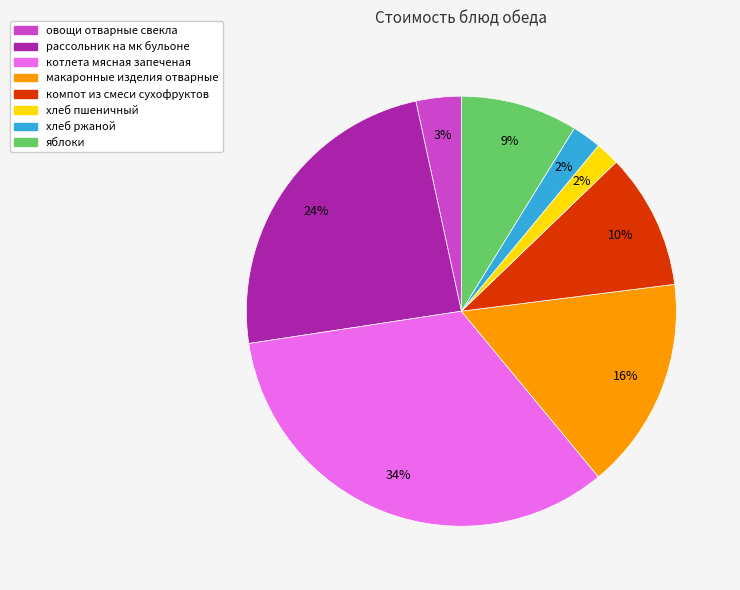

Count the number of slices in the pie.

8